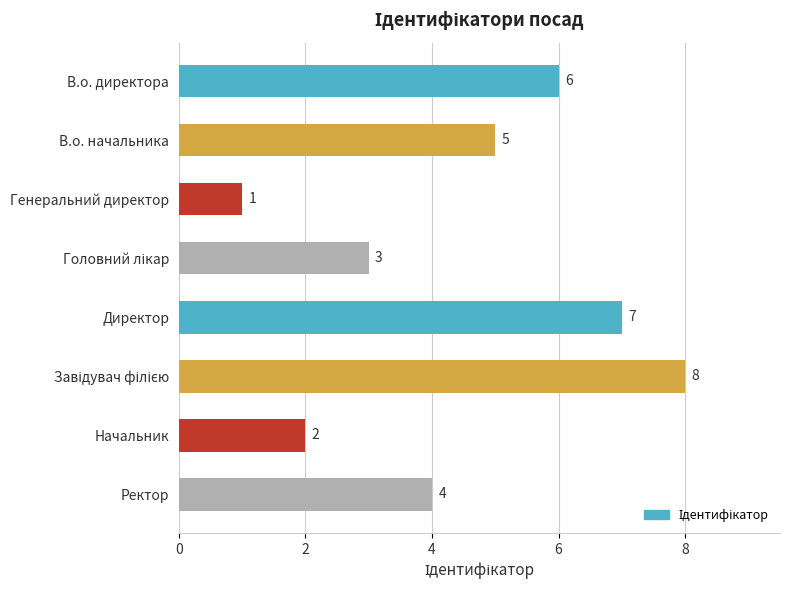

Does the chart contain any negative values?

No